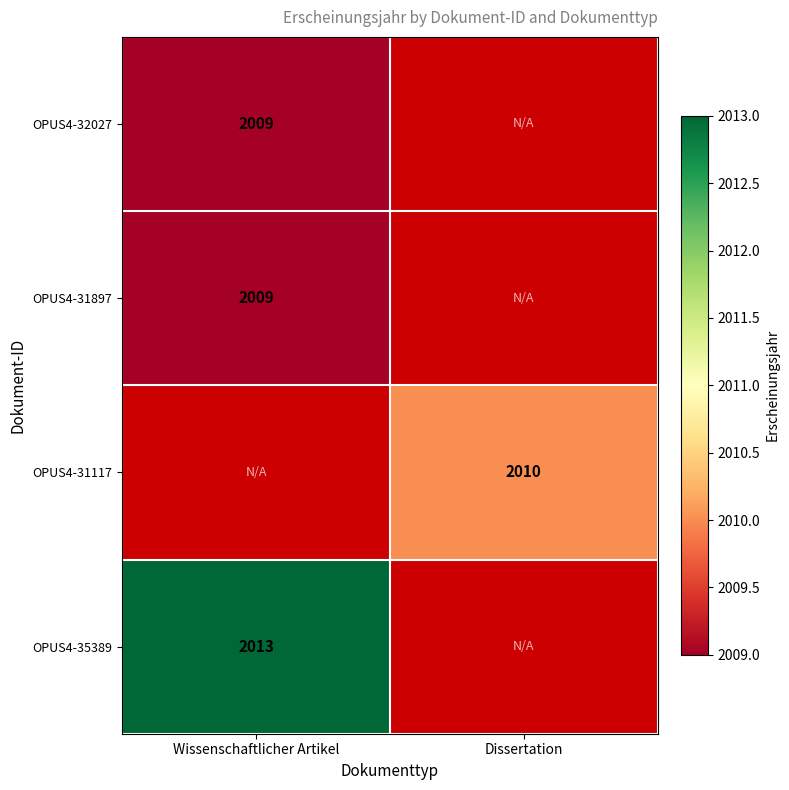

The OPUS4-31897 series shows 2009 at Wissenschaftlicher Artikel. True or false?

True